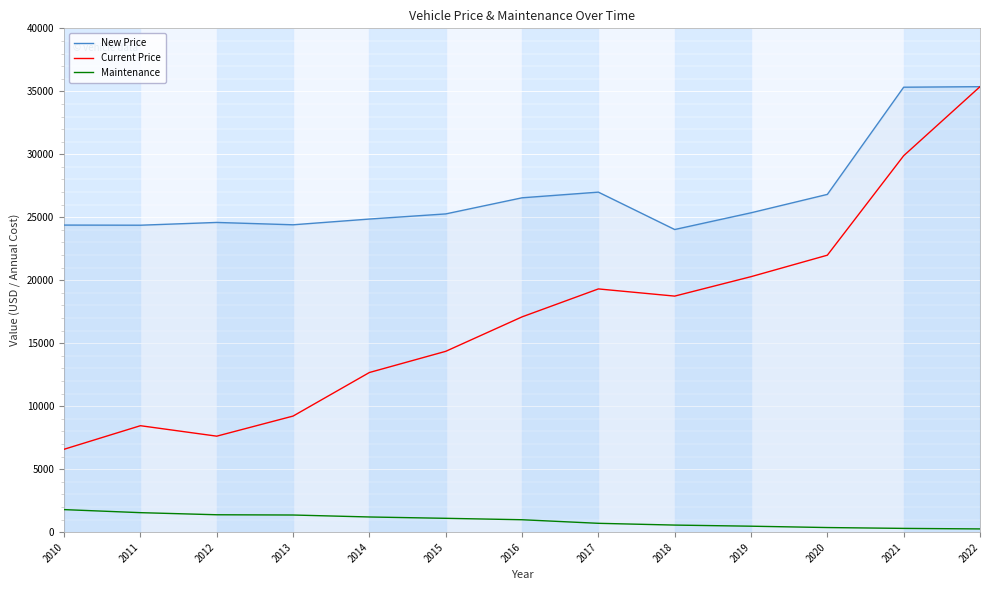

True or false: Maintenance and New Price cross at least once.

False